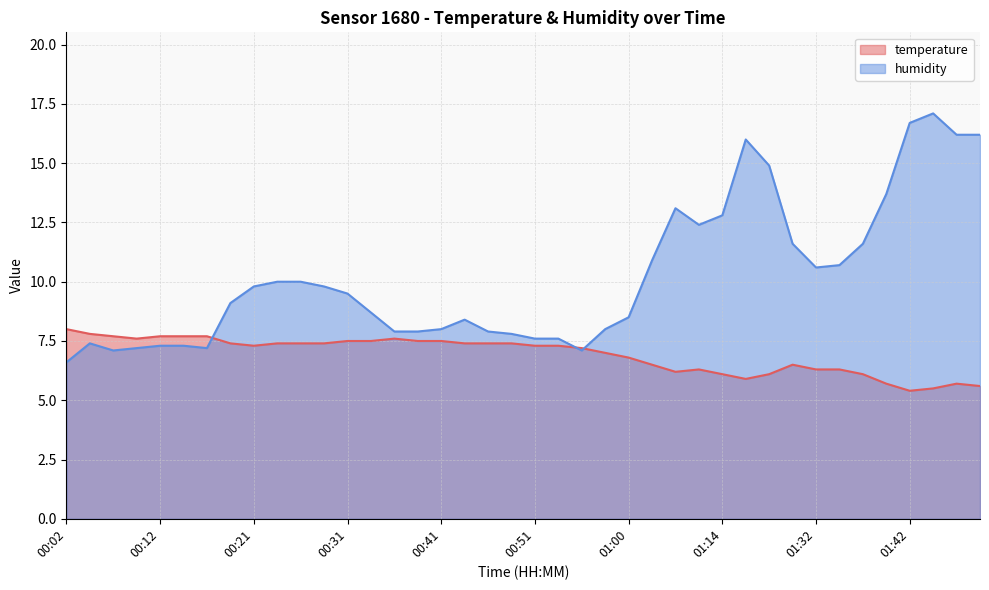

List the series in order of their peak value, highest first.

humidity, temperature